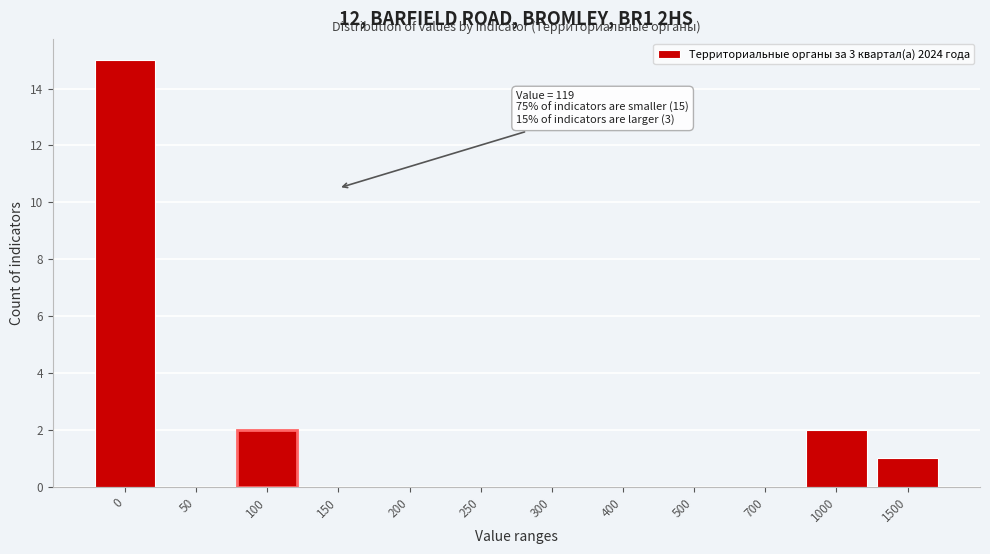

Reading left to right, transcribe all the data shown in this chart.

0=15	50=0	100=2	150=0	200=0	250=0	300=0	400=0	500=0	700=0	1000=2	1500=1